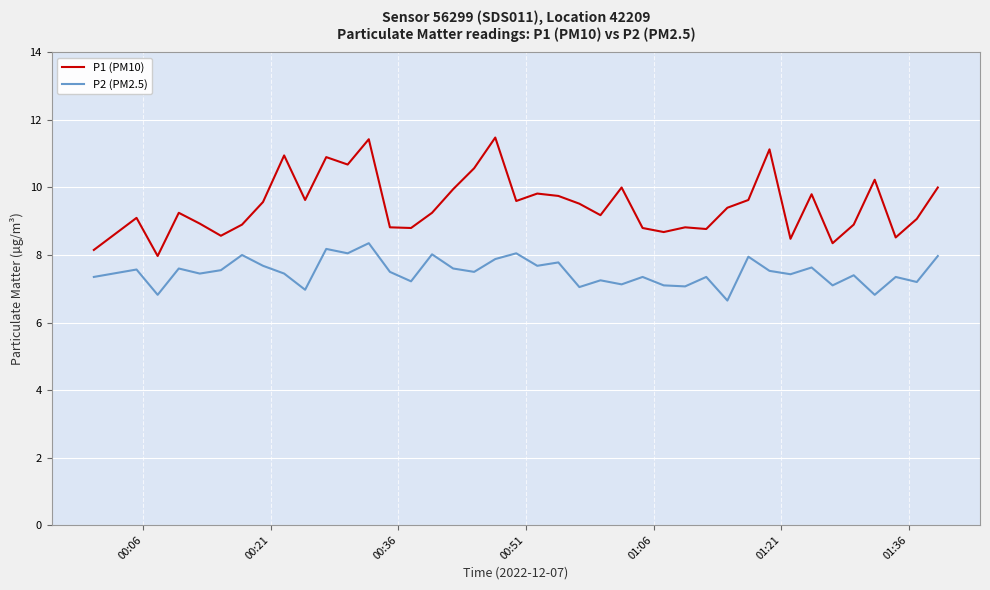

Which series has the largest range (max minus min)?

P1 (PM10)